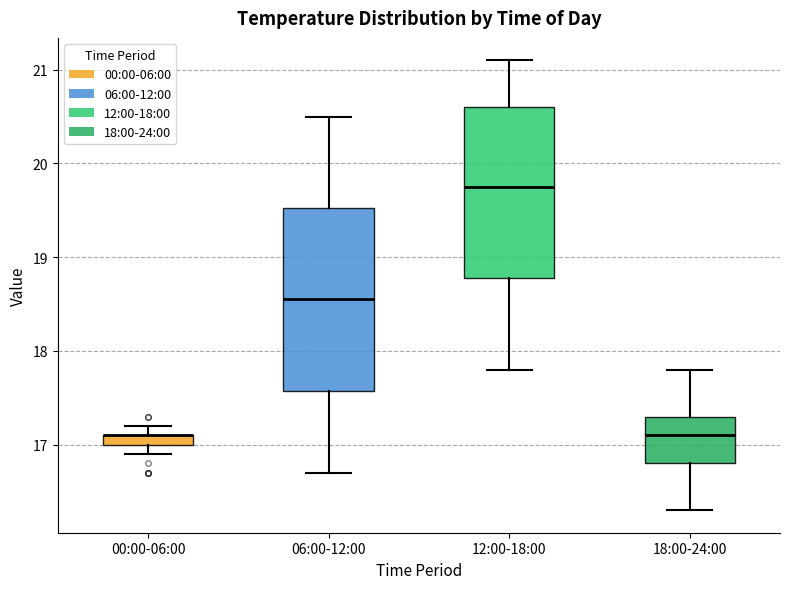

Comparing the boxes themselves (not the whiskers), which one is the tallest?

06:00-12:00